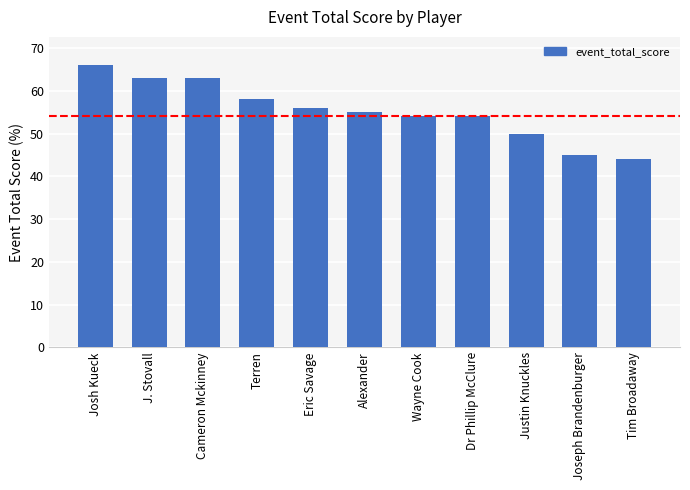

How many values are below 55?

5